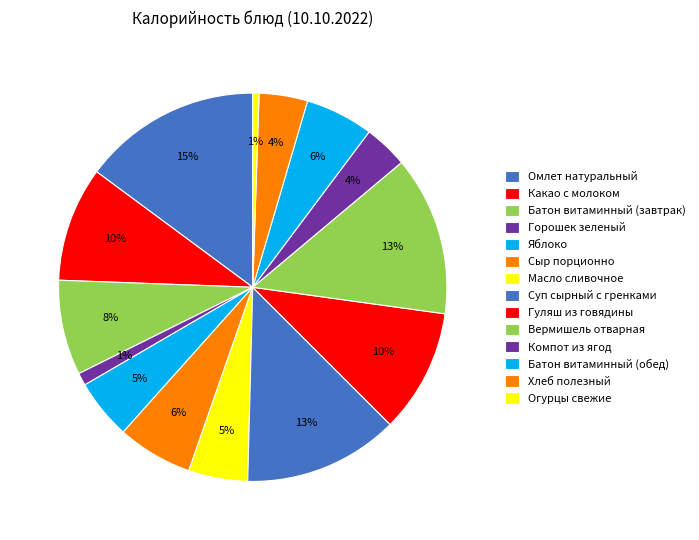

To the nearest percent, what is the difference between the Масло сливочное and Вермишель отварная slice percentages?

8%